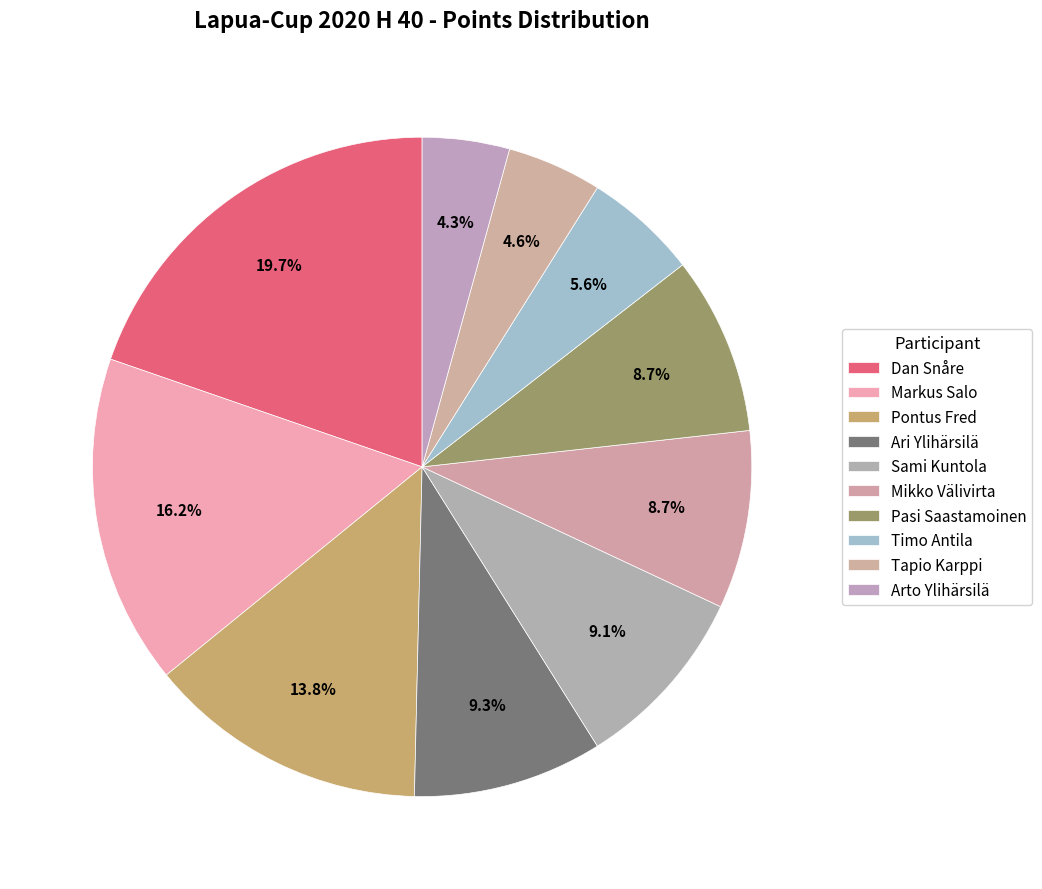

What percentage is the Markus Salo slice, to the nearest percent?

16%